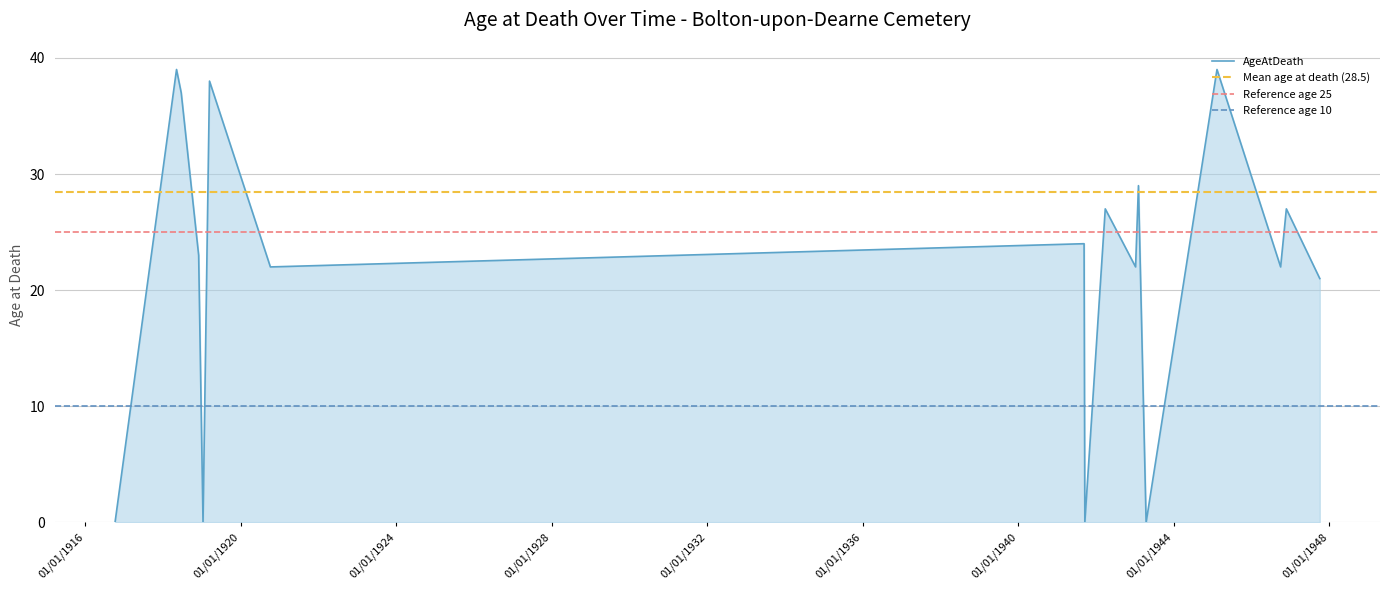

What is the change in value from 11/09/1941 to 10/01/1919?

-24